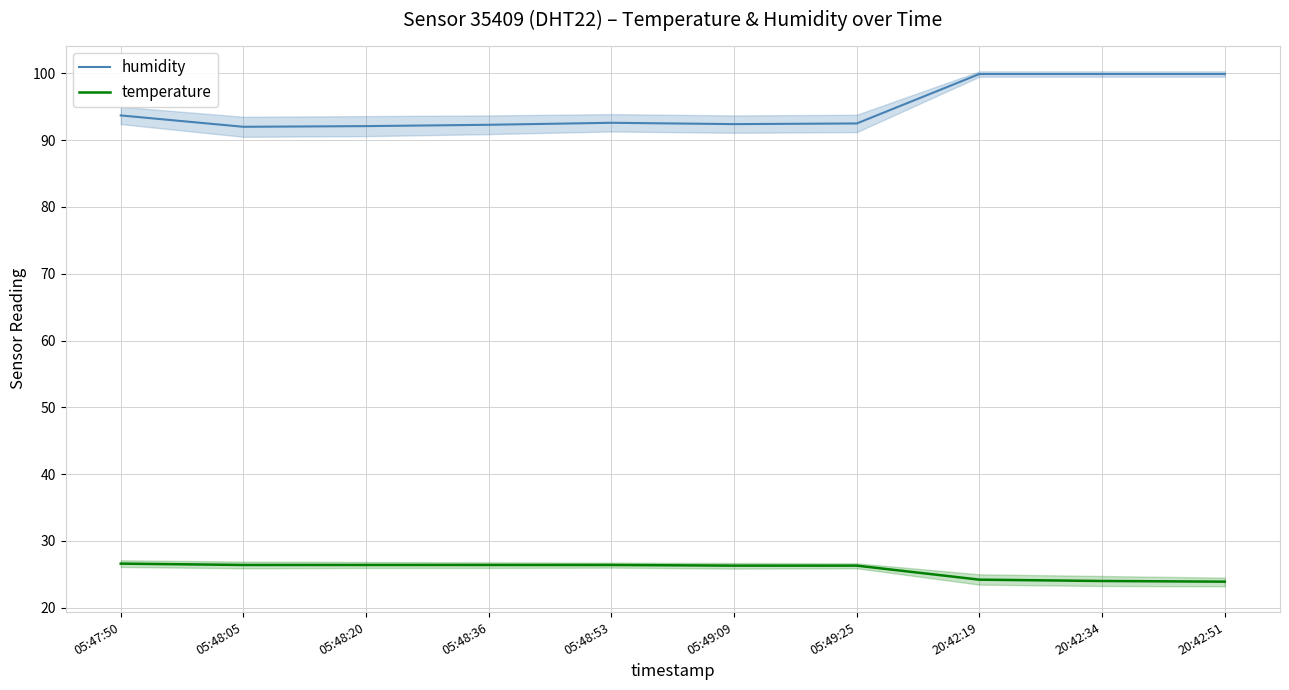

Read the humidity value at 20:42:34.

99.9